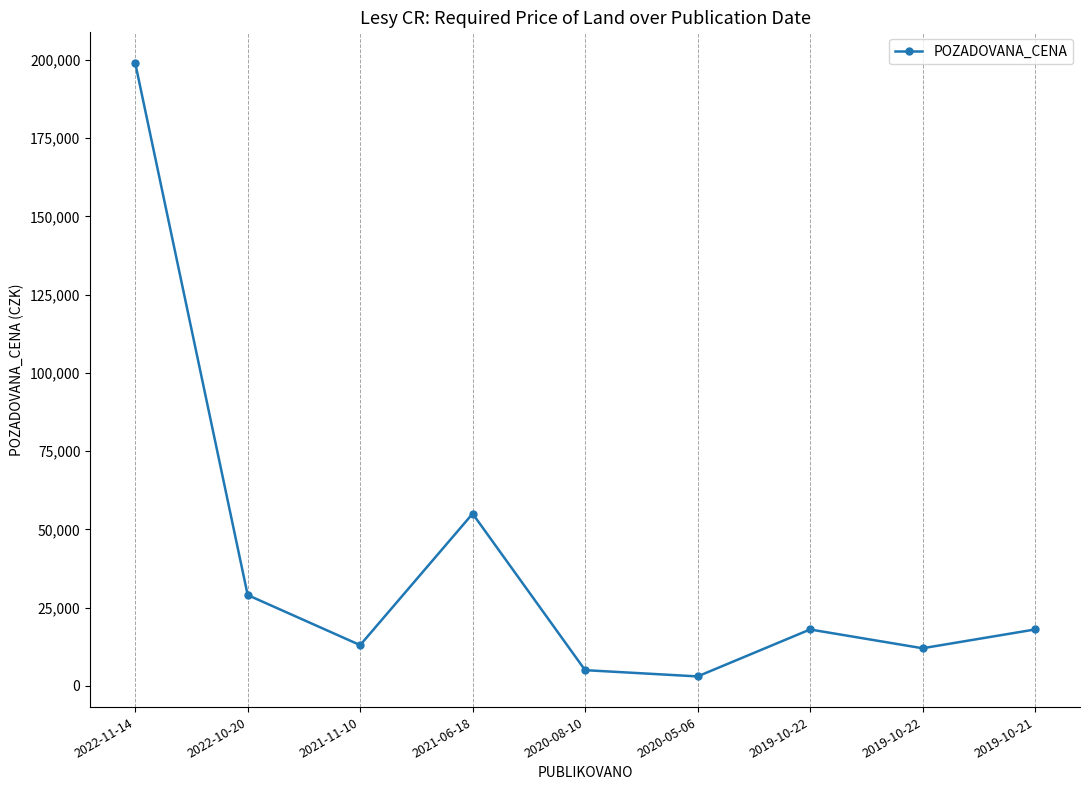

Where does the data first go above 18000?

2022-11-14